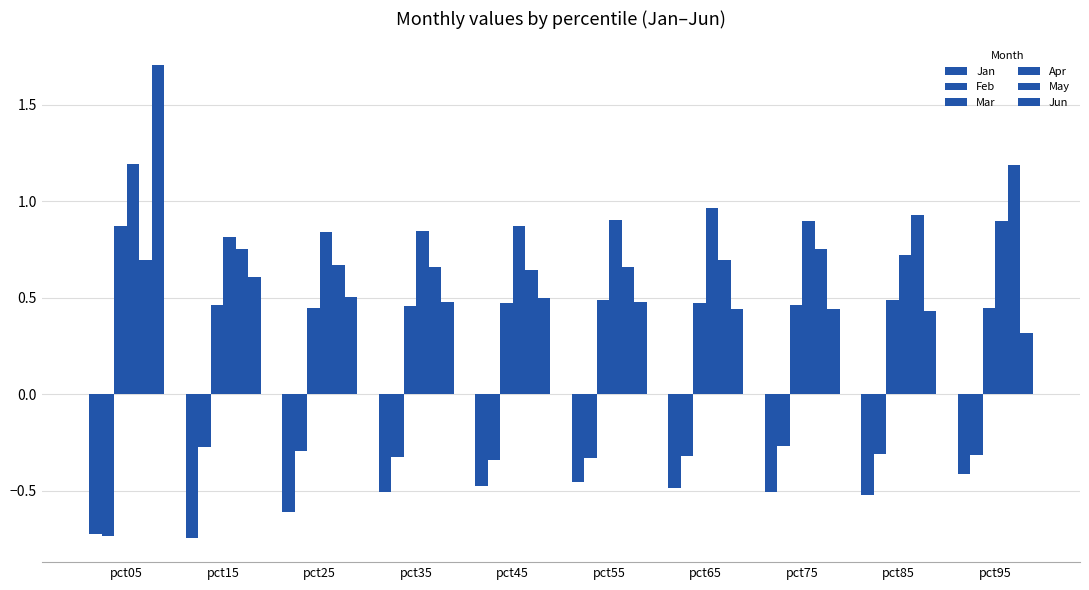

What is the total value across all series at pct15?

1.6